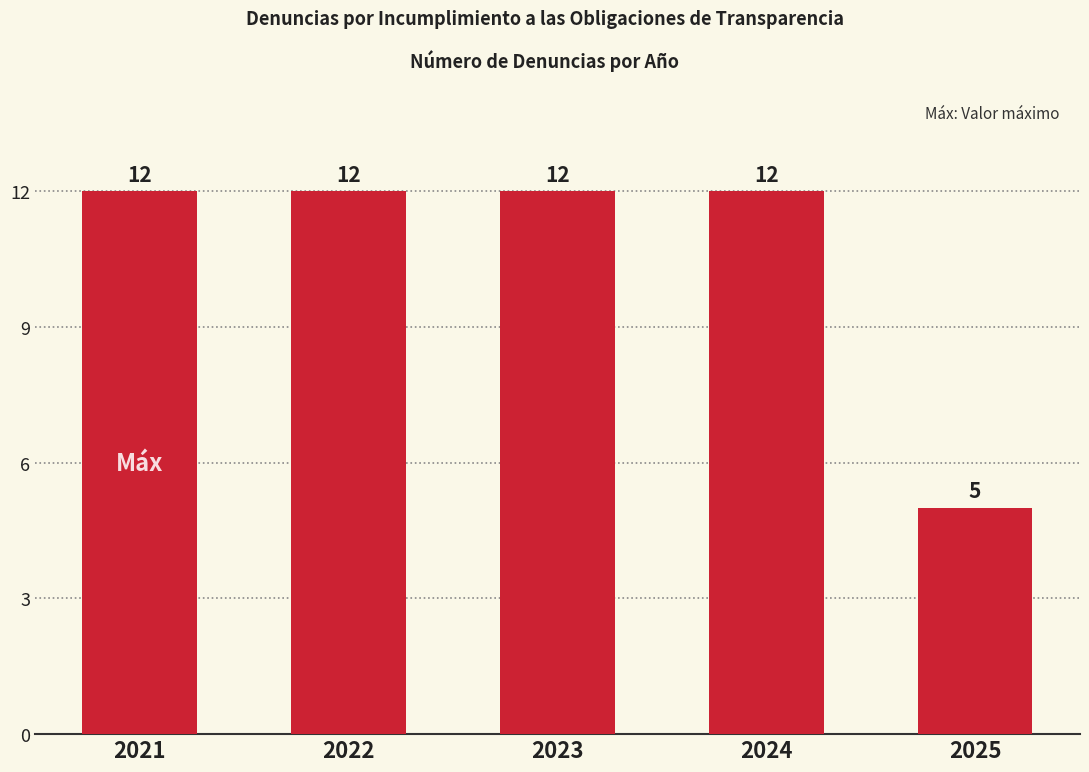

Approximately how many times larger is the value at 2021 compared to 2023?

1.0